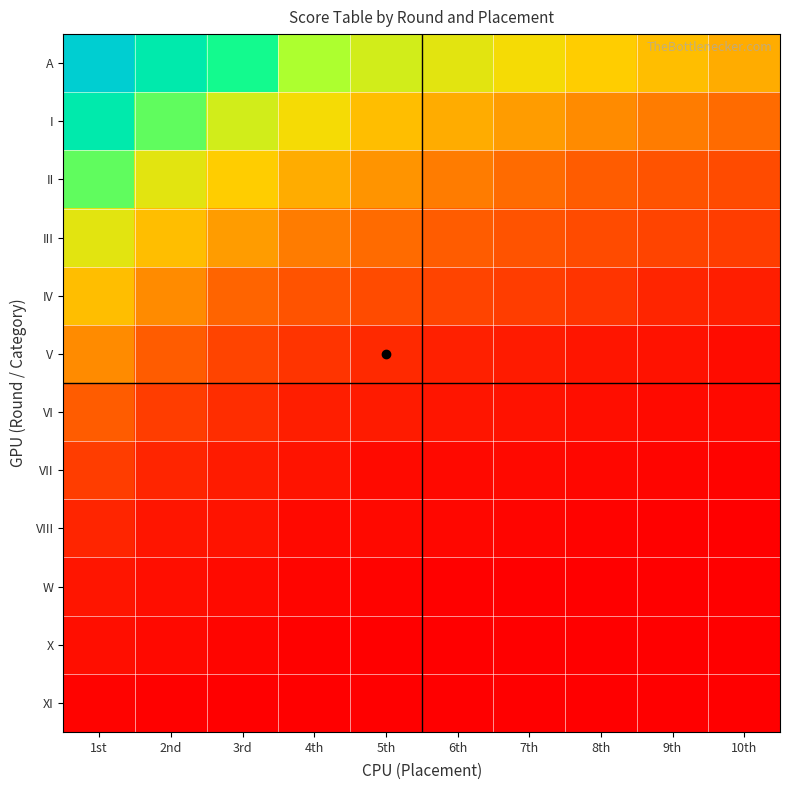

Which label corresponds to the largest value in the chart?

1st